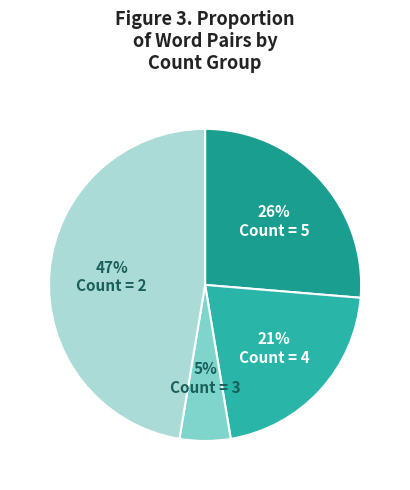

How many segments does this pie chart have?

4